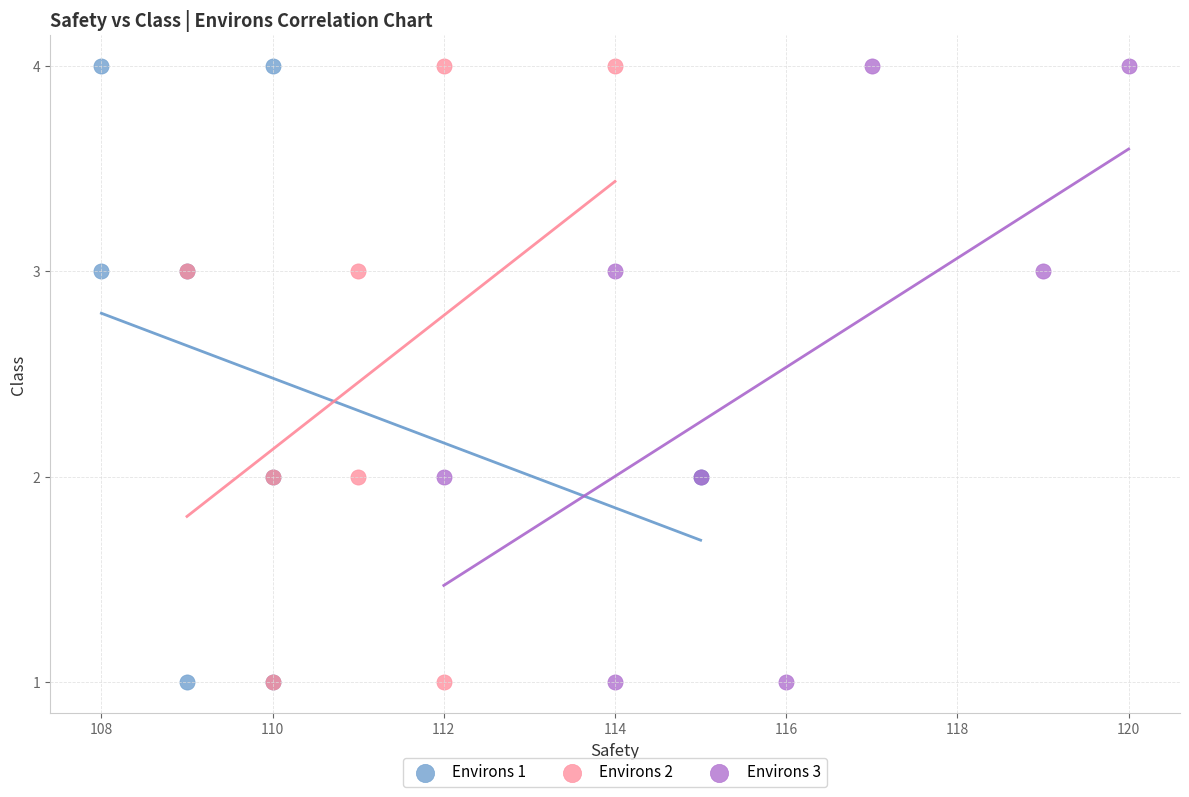

What are all the series names shown in the legend?

Environs 1, Environs 2, Environs 3